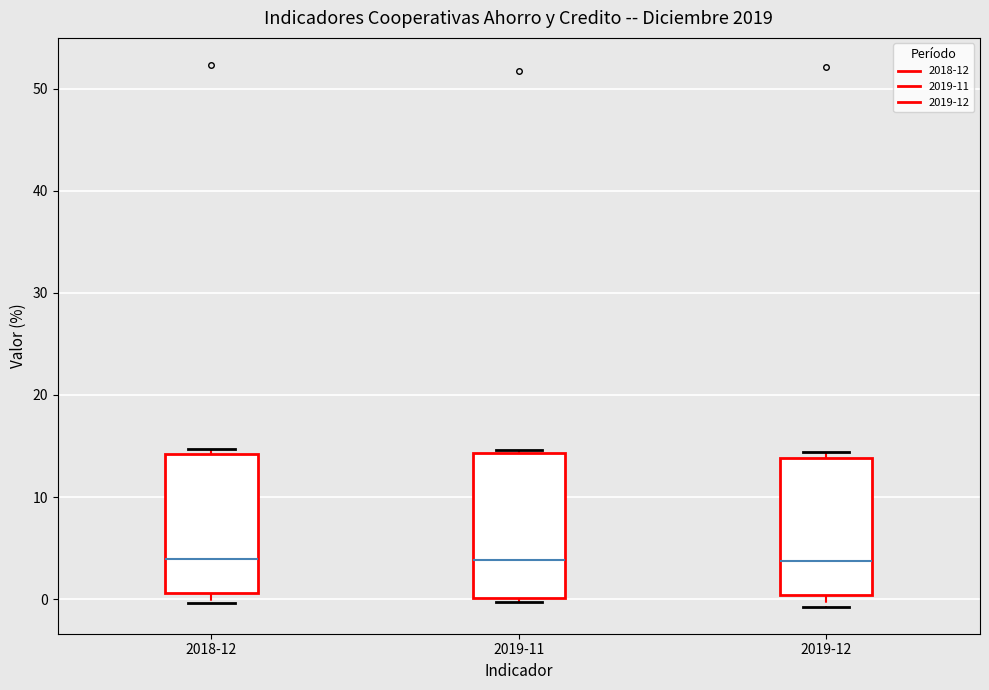

Reading left to right, transcribe this box plot: for each box, give where its median line is, the range the box spans, and where its two whiskers end, as read against the y-axis. The values are not printed on the chart, so give them approximately, as read against the axis.

2018-12: median 4, box 1 to 14, whiskers 0 to 15
2019-11: median 4, box 0 to 14, whiskers 0 (just below the box's lower edge) to 15
2019-12: median 4, box 0 to 14, whiskers -1 to 14 (just above the box's upper edge)